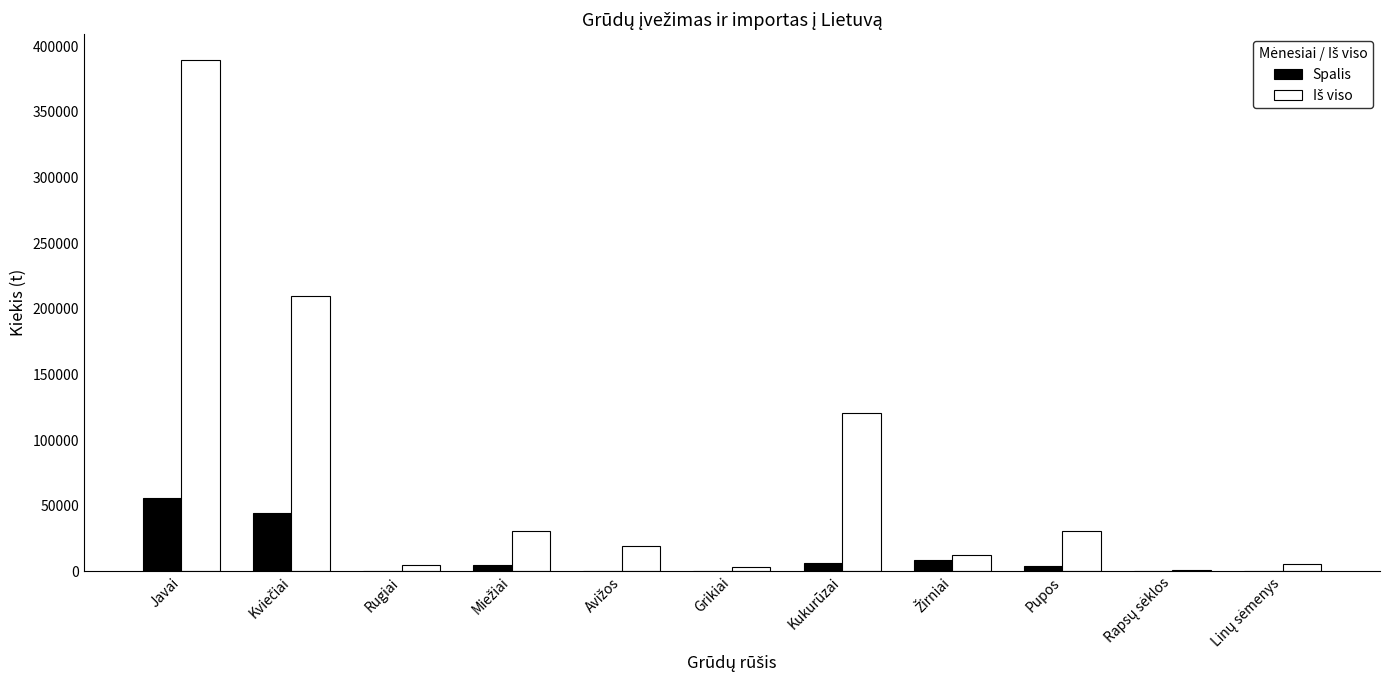

Is it true that Spalis equals 55701.9 at Javai?

True